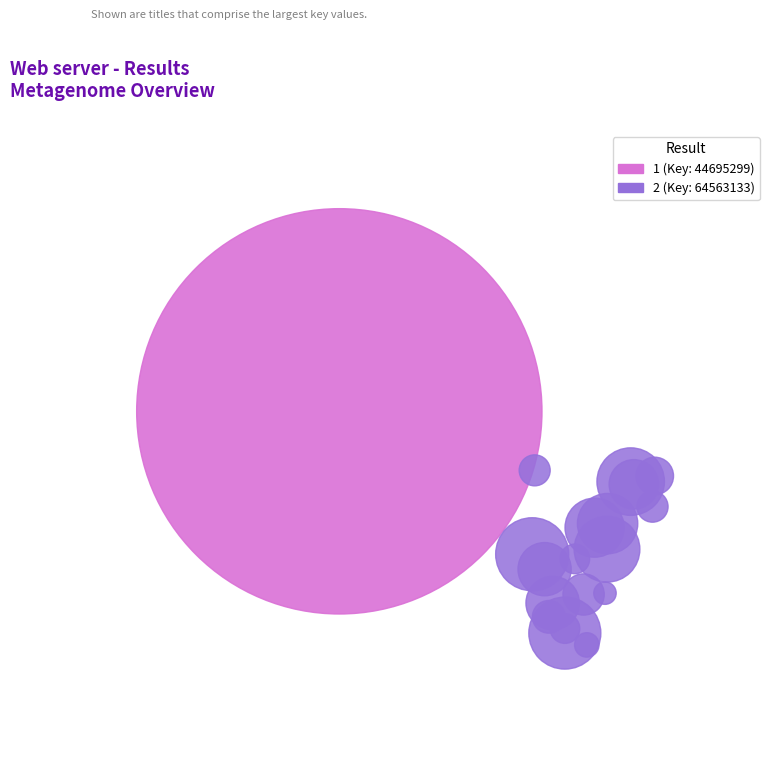

True or false: 2 accounts for 73% of the total.

False